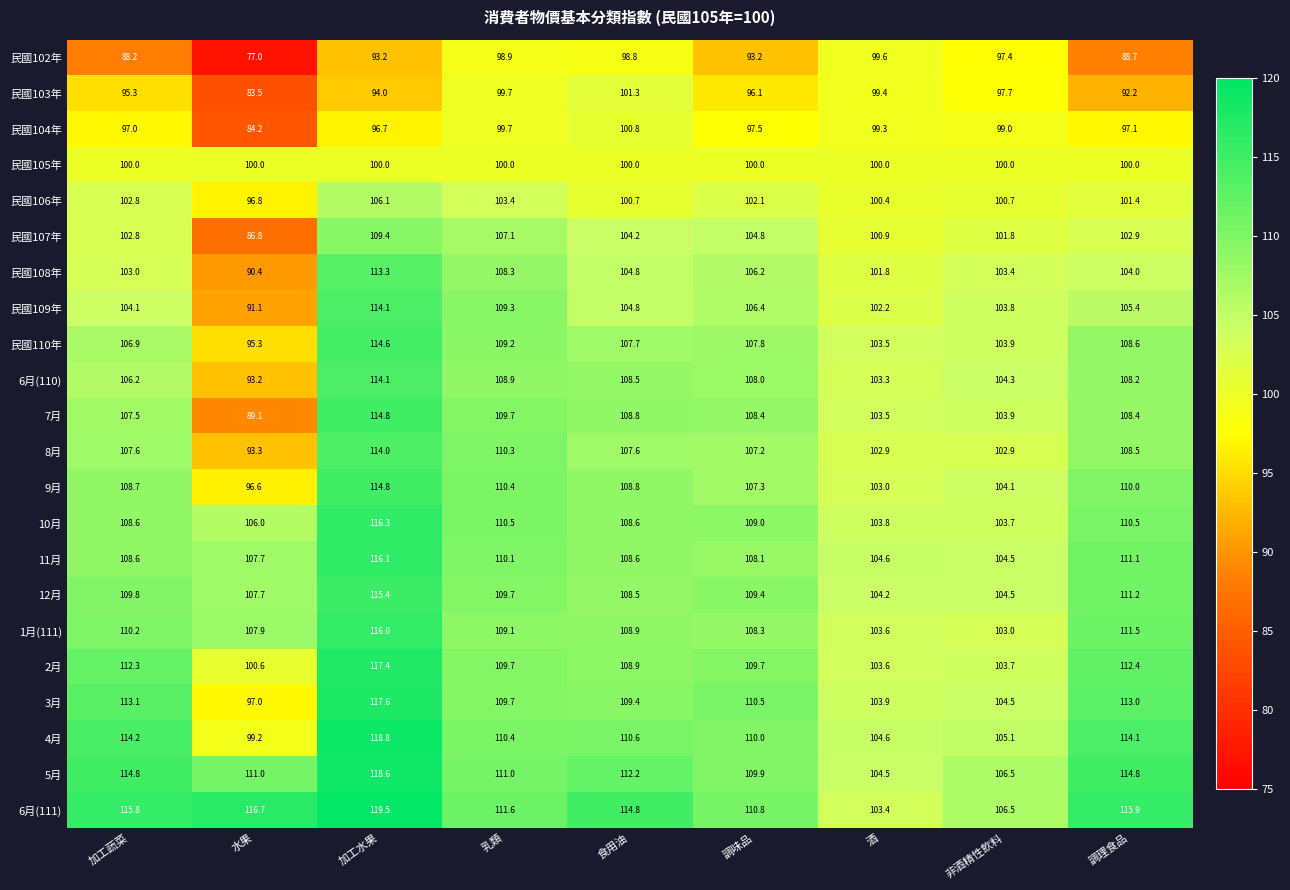

What is the sum of the 4月 values at 調味品 and 非酒精性飲料?

215.1